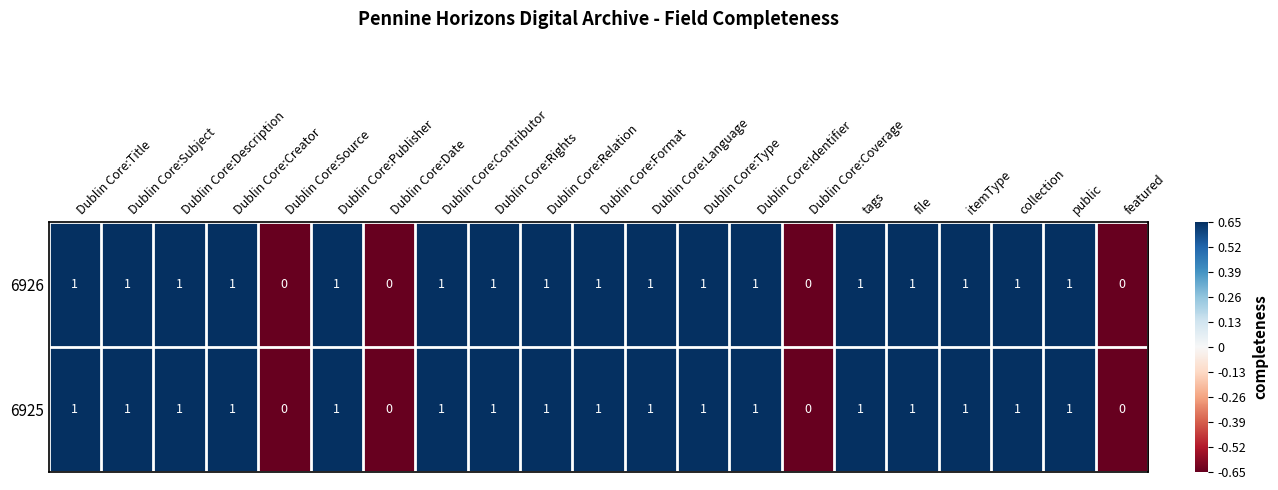

Count the 6926 values in the range 1 to 2.

17